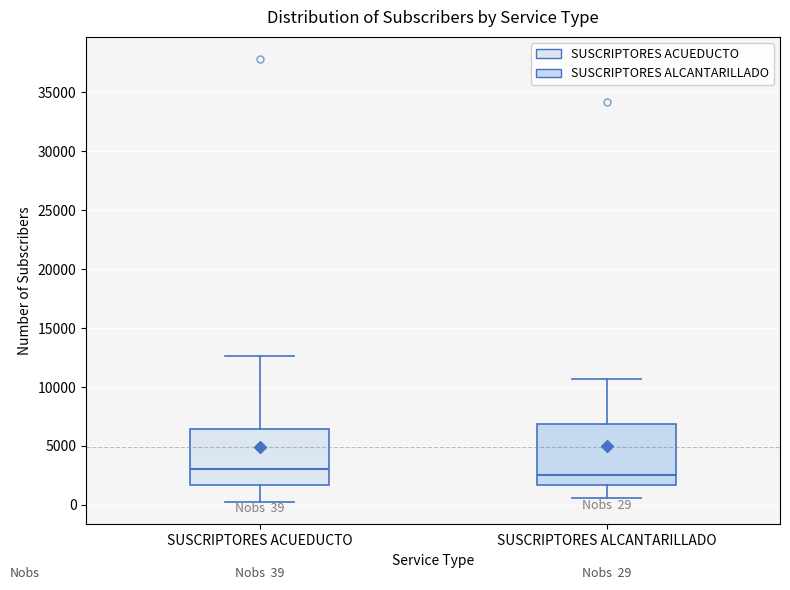

Which box's median line is the highest?

SUSCRIPTORES ACUEDUCTO